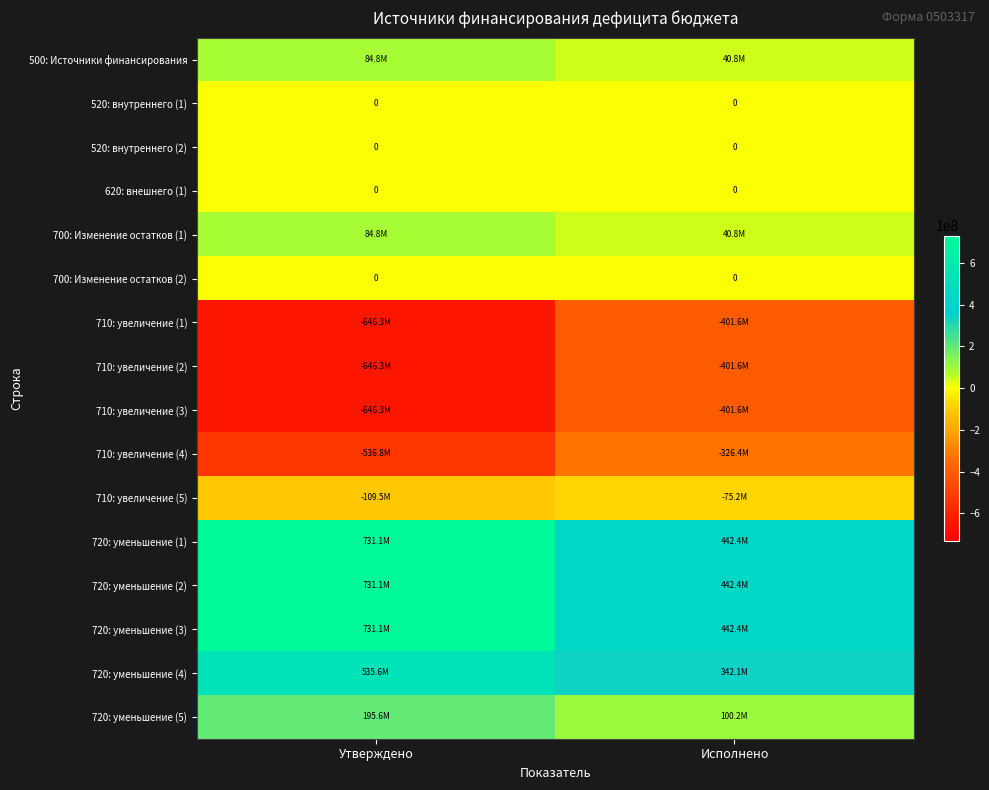

At which category is the sum across all series the highest?

Утверждено